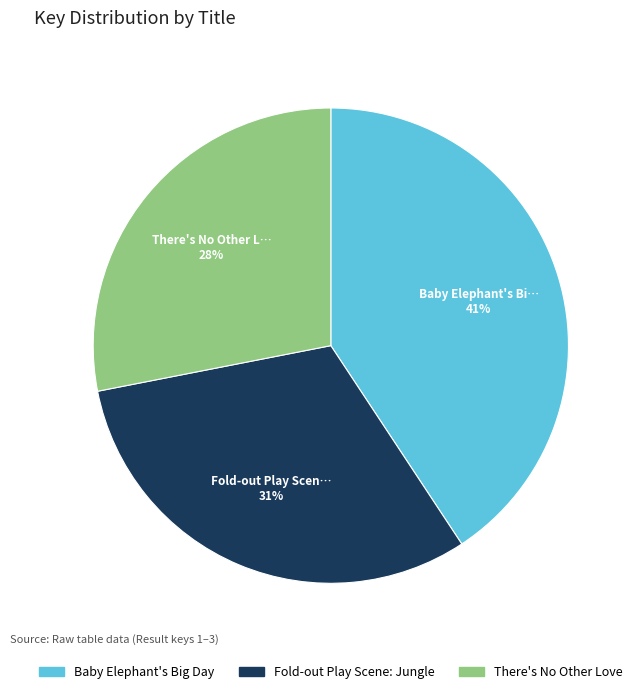

What is the largest slice in the pie chart?

Baby Elephant's Big Day